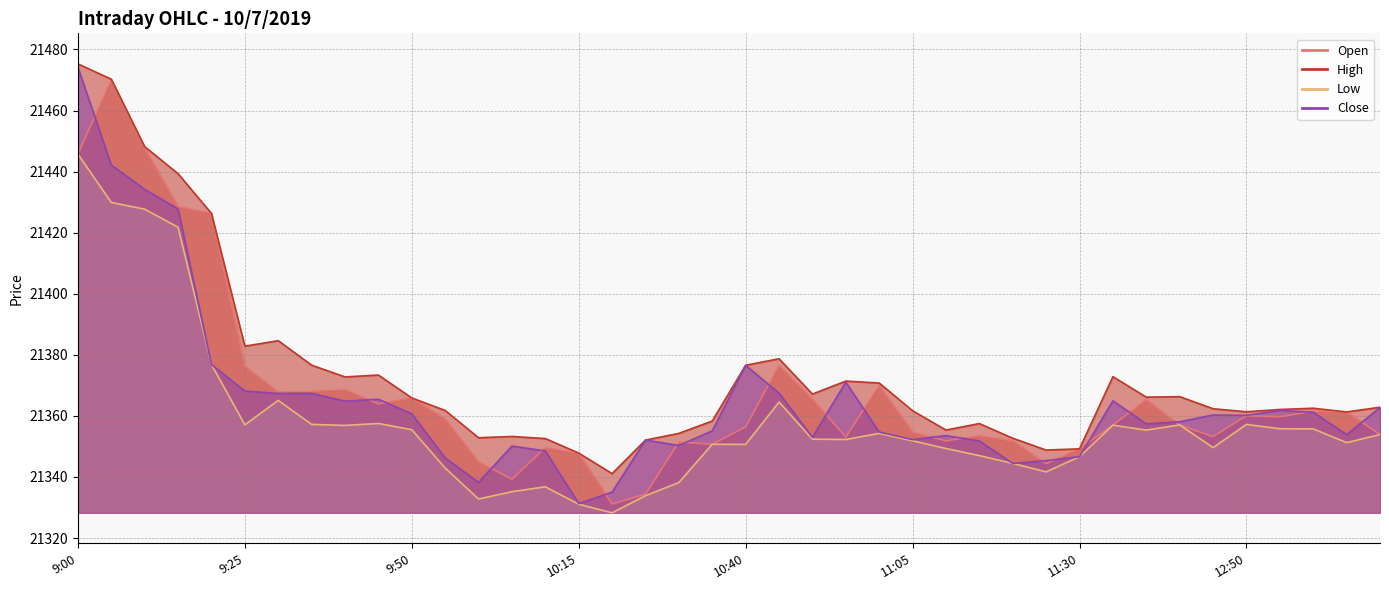

List the labels in order of Open value, smallest first.

10:20, 10:25, 10:05, 11:25, 10:00, 10:15, 11:30, 10:10, 10:35, 10:30, 11:20, 11:10, 10:55, 12:45, 11:15, 13:10, 11:05, 10:40, 12:30, 12:40, 9:55, 12:55, 12:50, 13:05, 13:00, 9:45, 12:35, 10:50, 9:50, 9:30, 9:35, 9:40, 11:00, 9:25, 10:45, 9:20, 9:15, 9:00, 9:10, 9:05